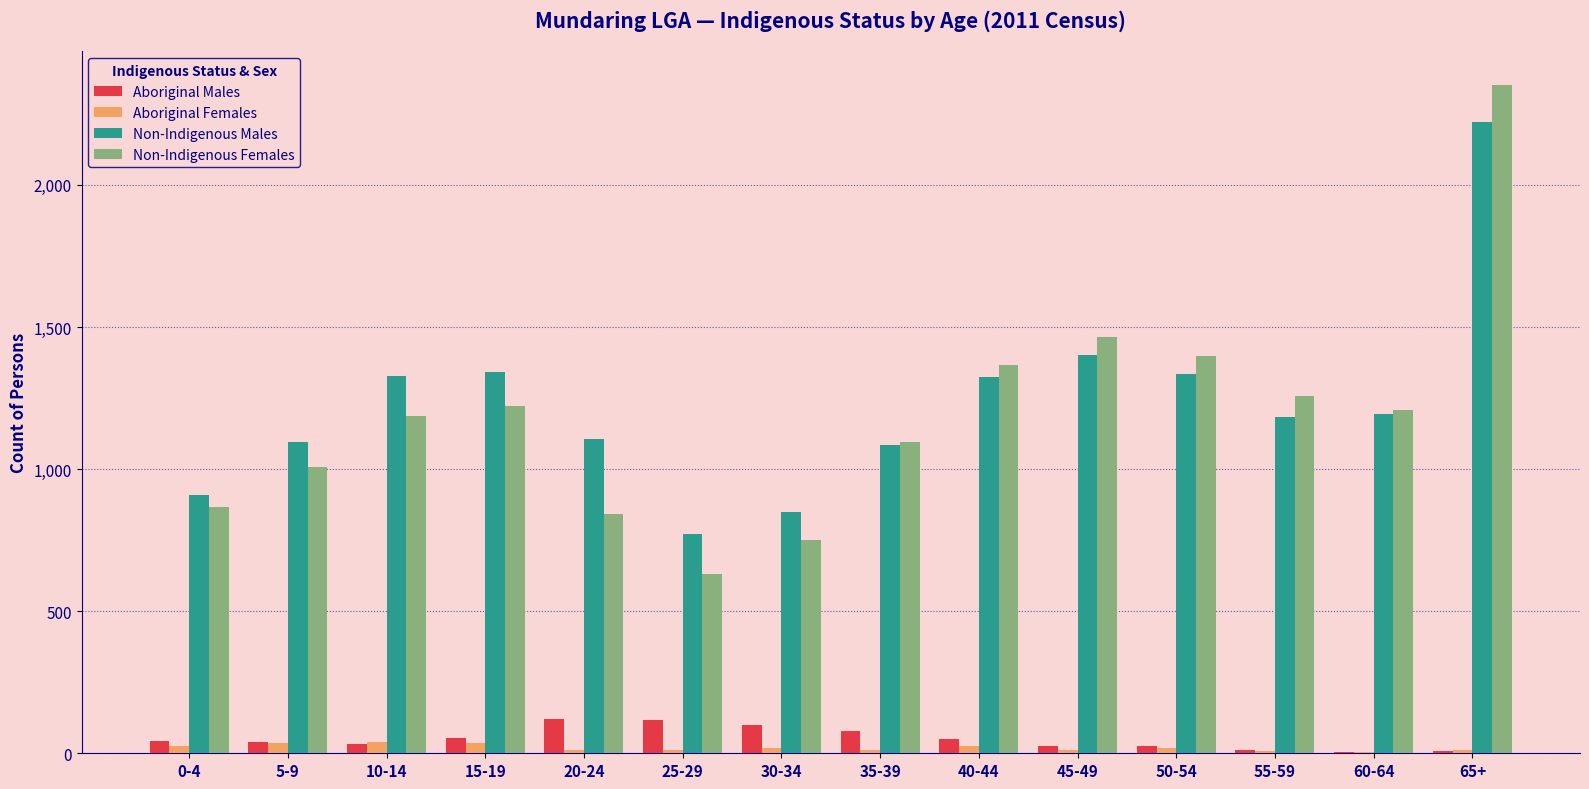

What is the sum of all Non-Indigenous Females values?

16647